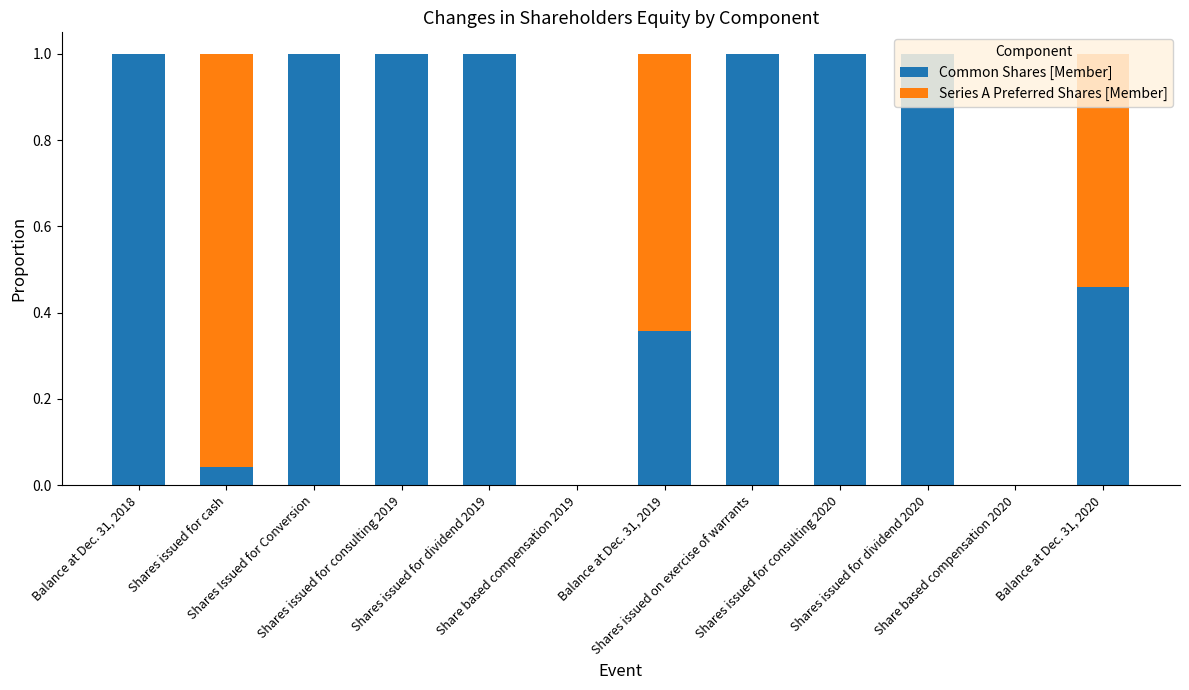

What is the average value of the Common Shares [Member] series?

0.7